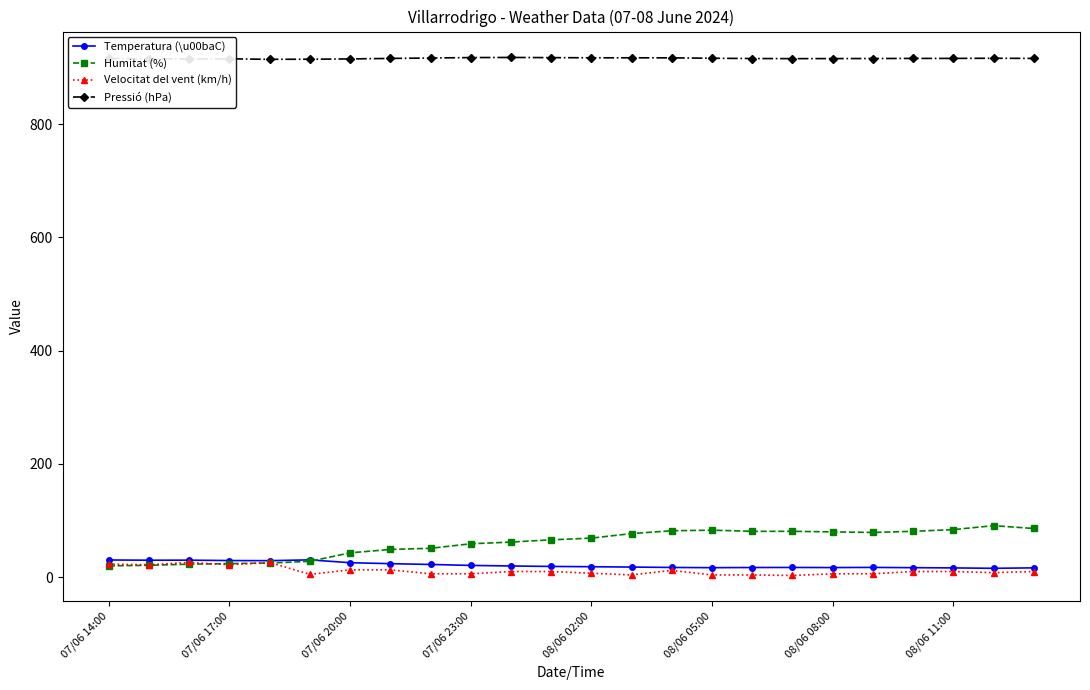

What is the greatest value displayed?

917.6